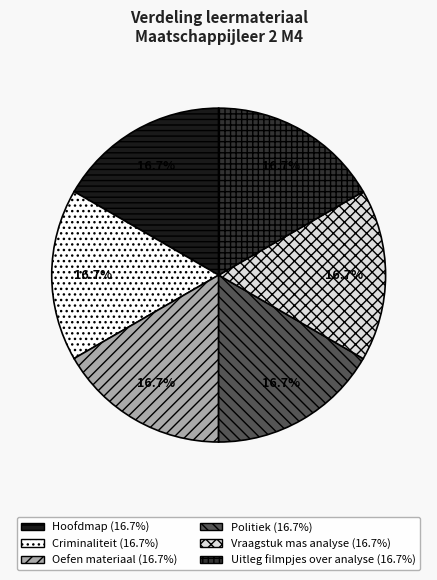

To the nearest percent, what is the combined percentage of Criminaliteit and Hoofdmap?

33%